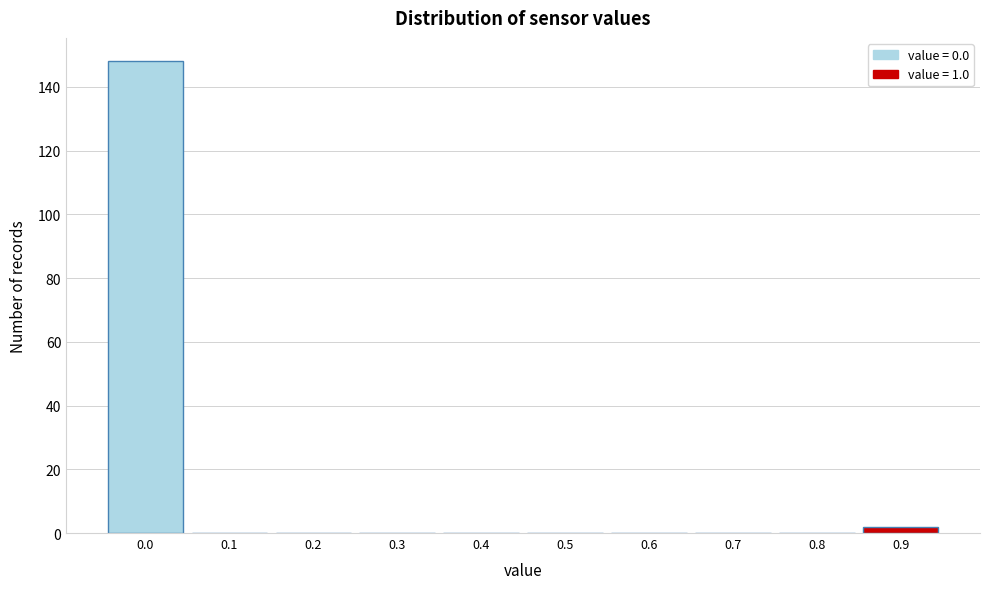

Reading left to right, transcribe all the data shown in this chart.

0.0=148	0.1=0	0.2=0	0.3=0	0.4=0	0.5=0	0.6=0	0.7=0	0.8=0	0.9=2